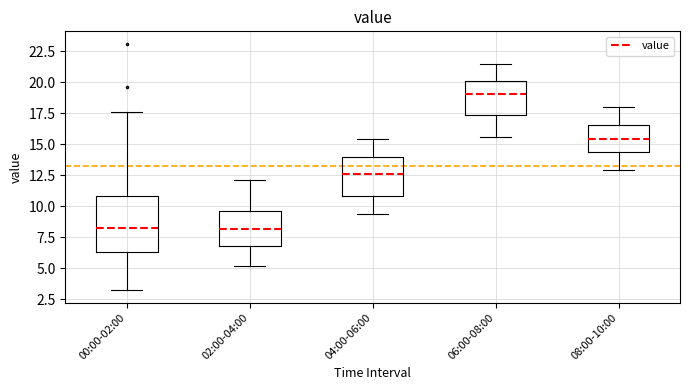

Comparing the boxes themselves (not the whiskers), which one is the tallest?

00:00-02:00